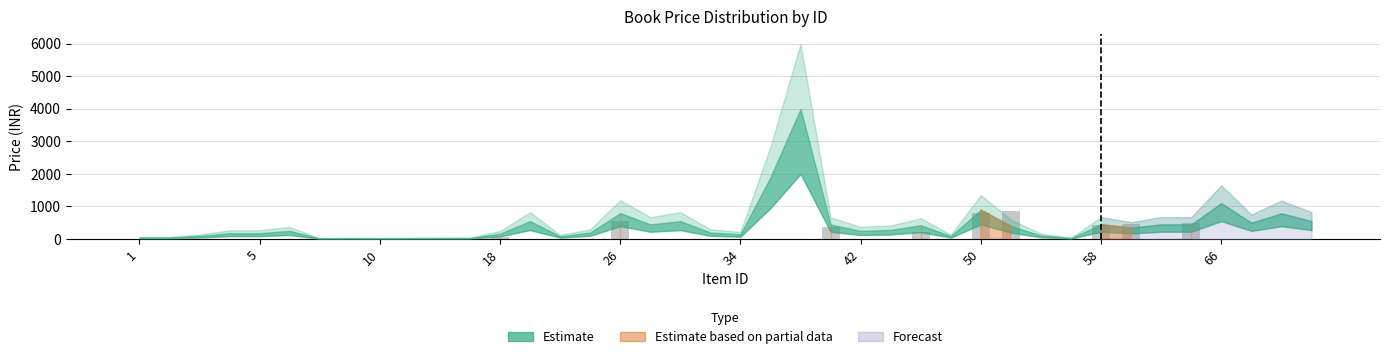

What is the sum of all values?

4239